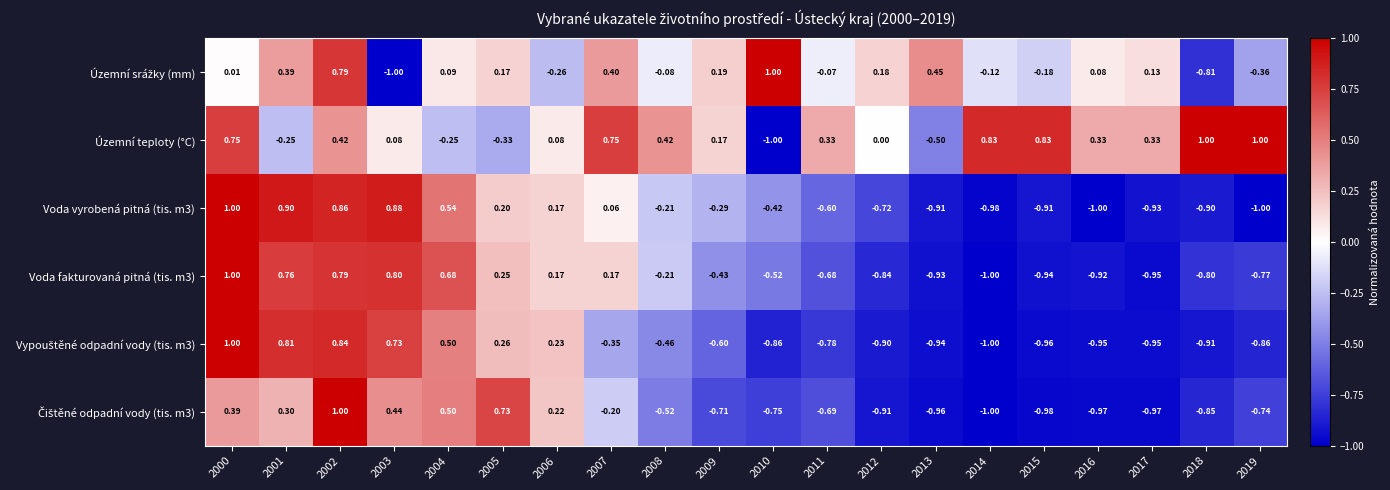

How many positive values does the Voda fakturovaná pitná (tis. m3) series have?

8